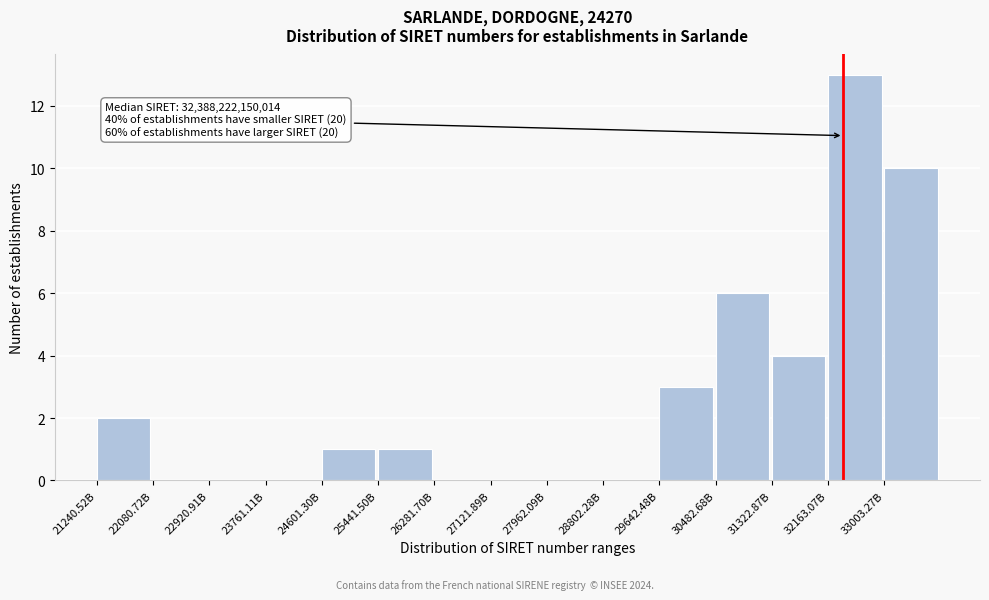

Reading left to right, what are all the values shown in this chart?

21240.52B=2	22080.72B=0	22920.91B=0	23761.11B=0	24601.30B=1	25441.50B=1	26281.70B=0	27121.89B=0	27962.09B=0	28802.28B=0	29642.48B=3	30482.68B=6	31322.87B=4	32163.07B=13	33003.27B=10